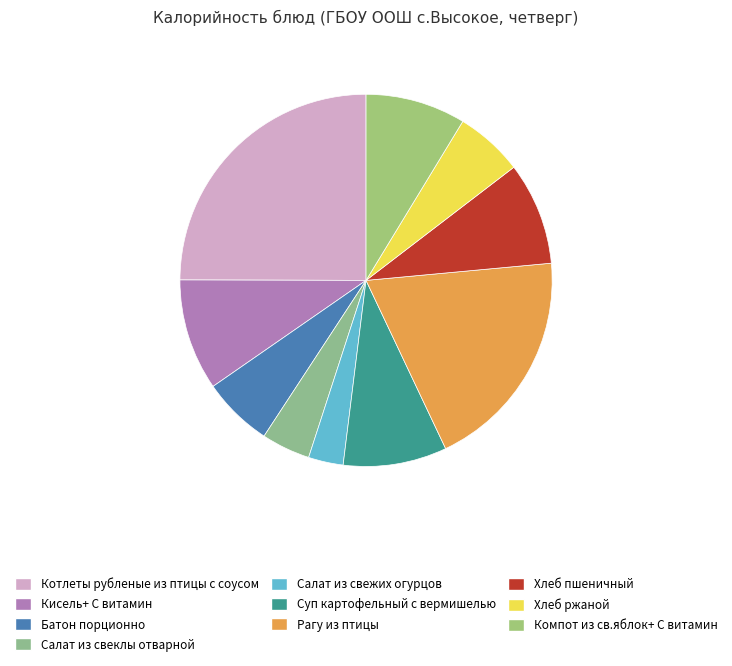

True or false: Батон порционно accounts for 1% of the total.

False